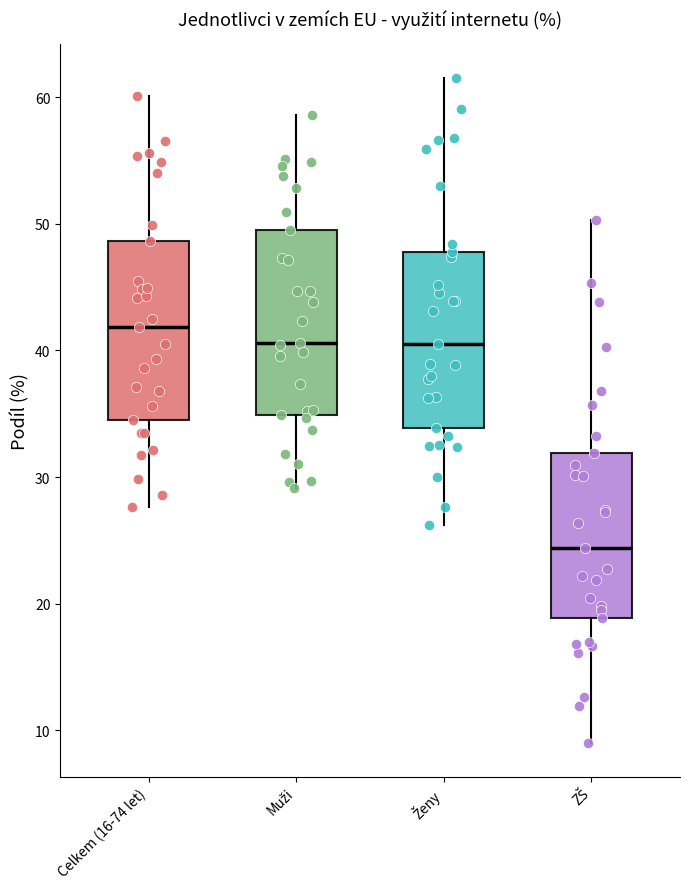

Reading left to right, transcribe this box plot: for each box, give where its median line is, the range the box spans, and where its two whiskers end, as read against the y-axis. The values are not printed on the chart, so give them approximately, as read against the axis.

Celkem (16-74 let): median 42, box 35 to 49, whiskers 28 to 60
Muži: median 41, box 35 to 49, whiskers 29 to 59
Ženy: median 41, box 34 to 48, whiskers 26 to 62
ZŠ: median 24, box 19 to 32, whiskers 9 to 50